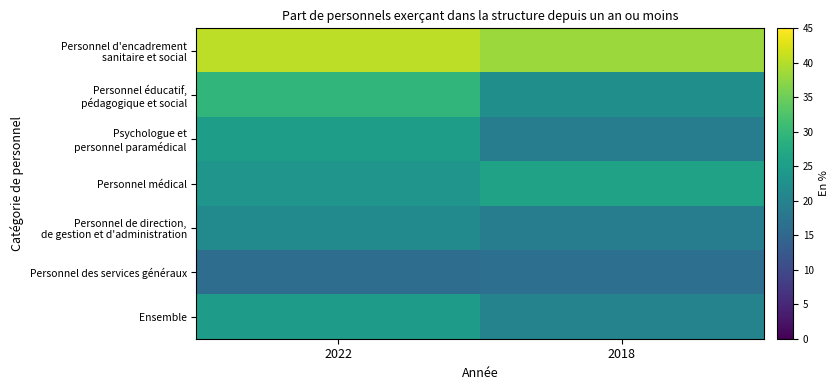

What is the minimum value shown in the chart?

16.1